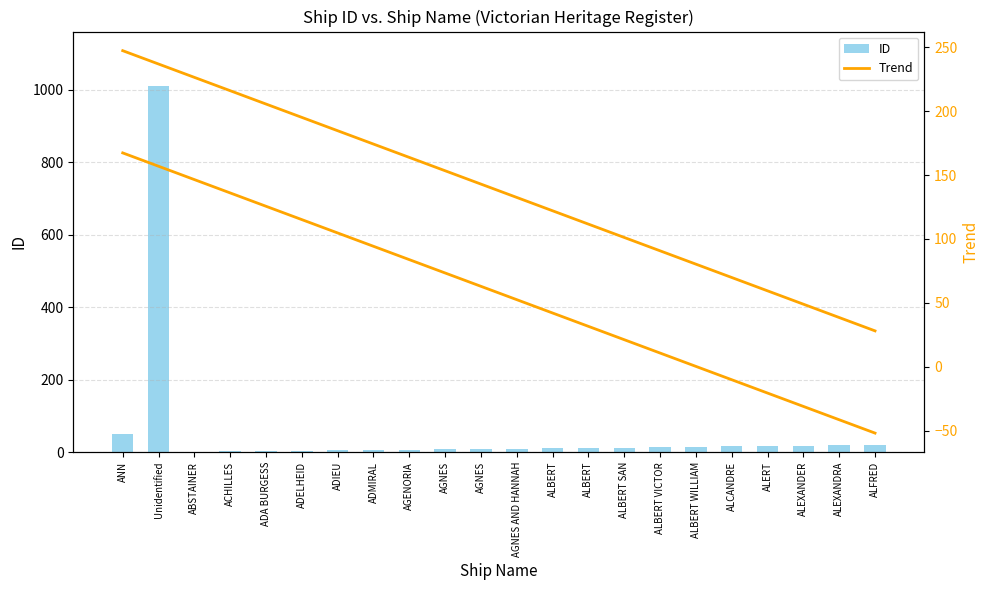

How many groups of bars are there?

22